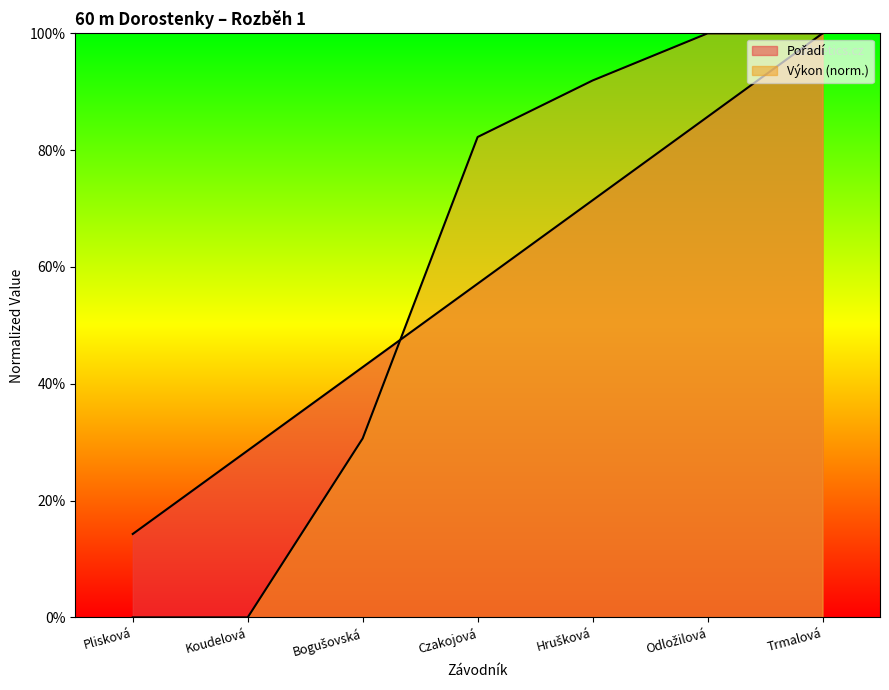

How many data points in Pořadí are above 57?

4